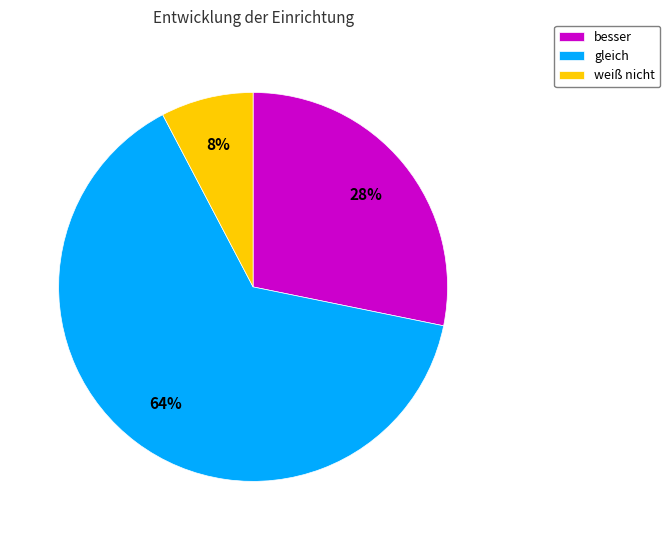

True or false: besser accounts for 36% of the total.

False